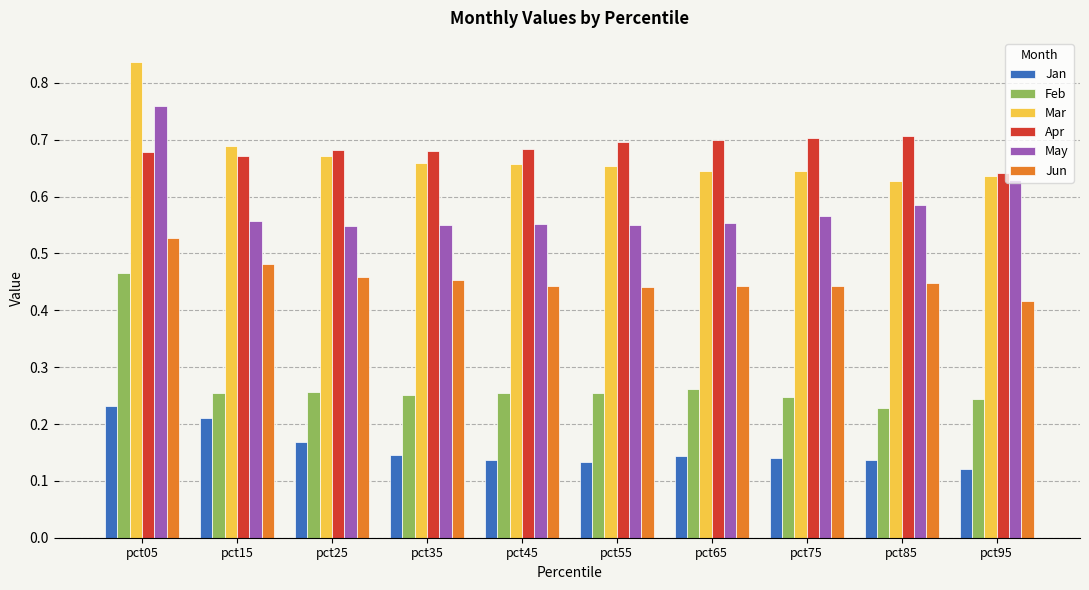

Where is Apr nearest to the value 0?

pct95